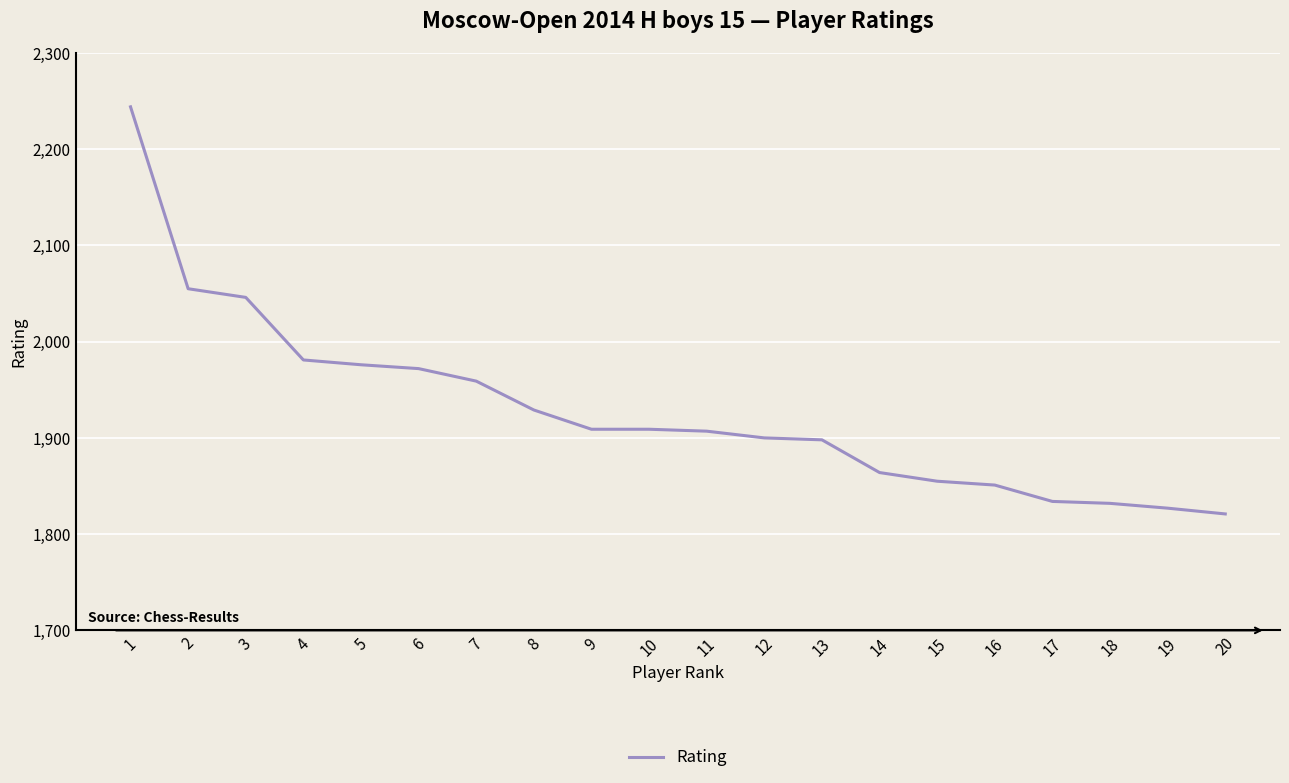

The value at 9 is 1909. True or false?

True